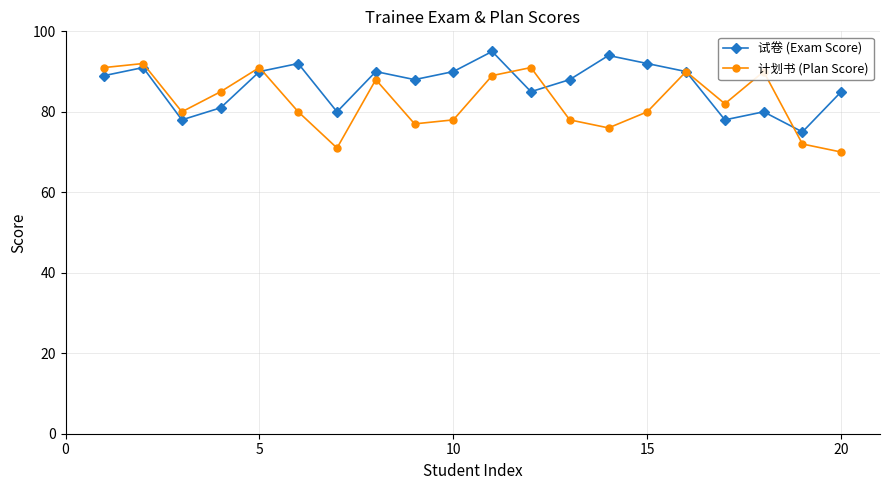

What is the minimum value shown in the chart?

70